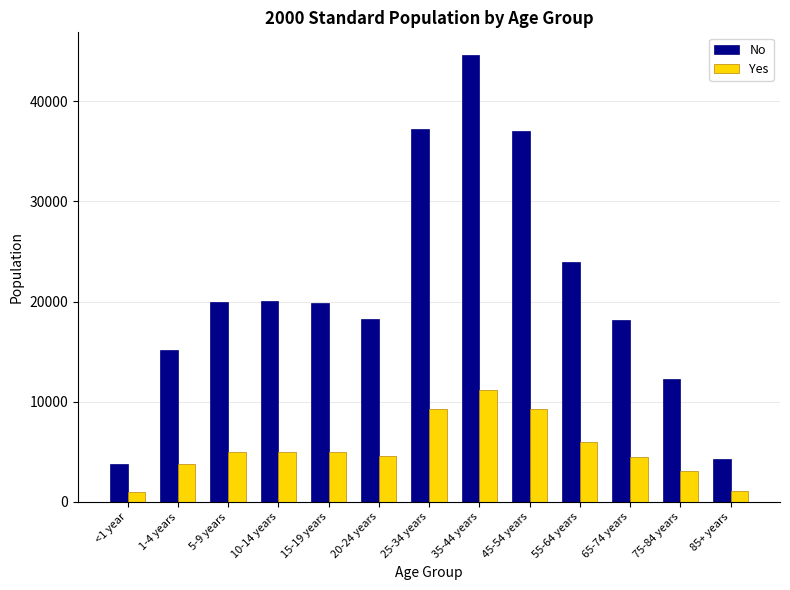

What is the difference between the maximum and minimum values in the Yes series?

10216